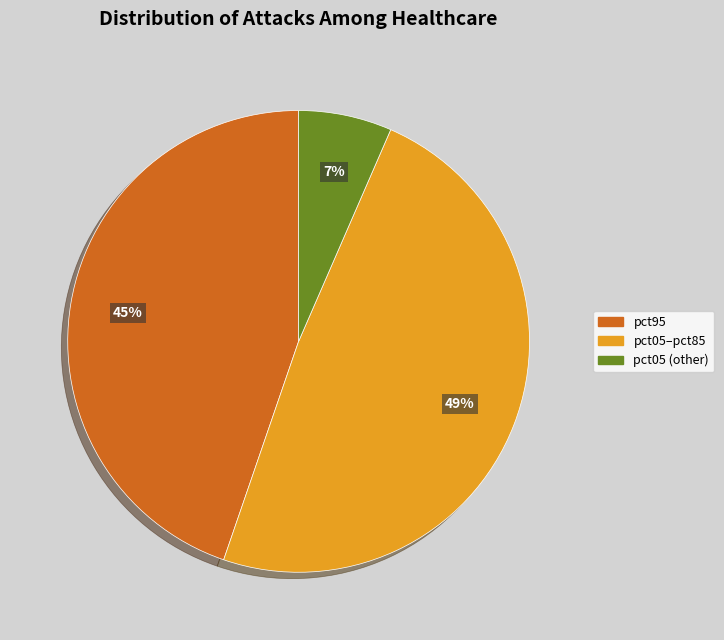

Does any single category account for the majority?

No